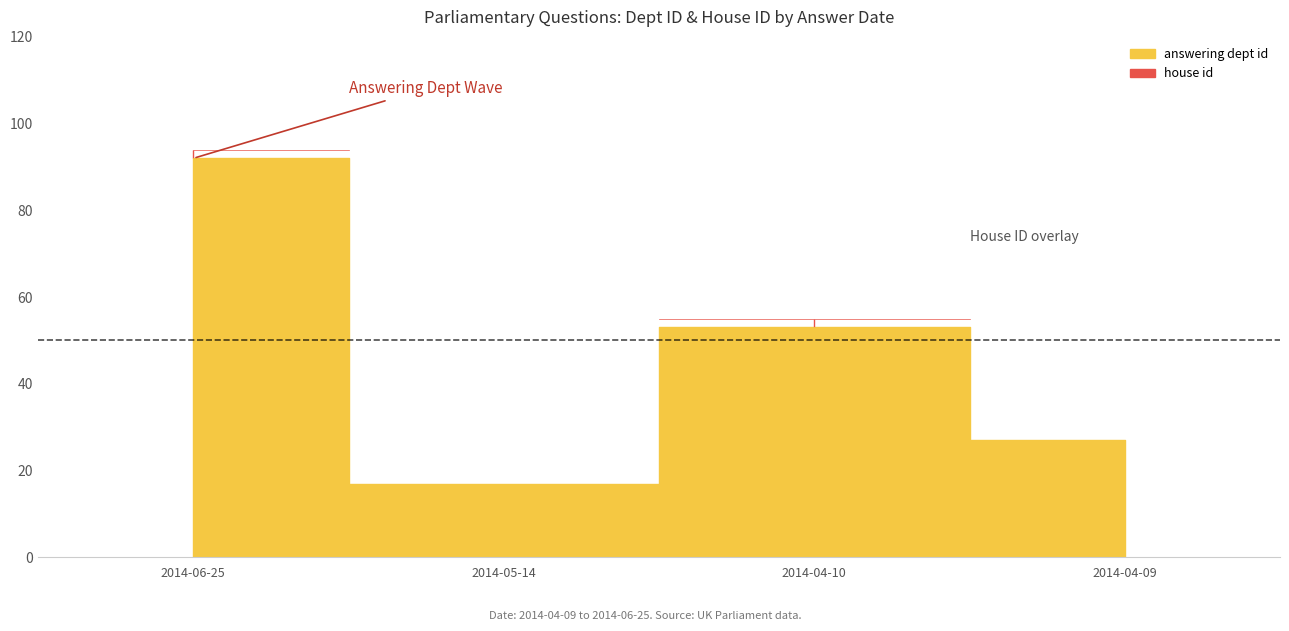

Rank the categories by value from highest to lowest.

2014-06-25, 2014-04-10, 2014-04-09, 2014-05-14